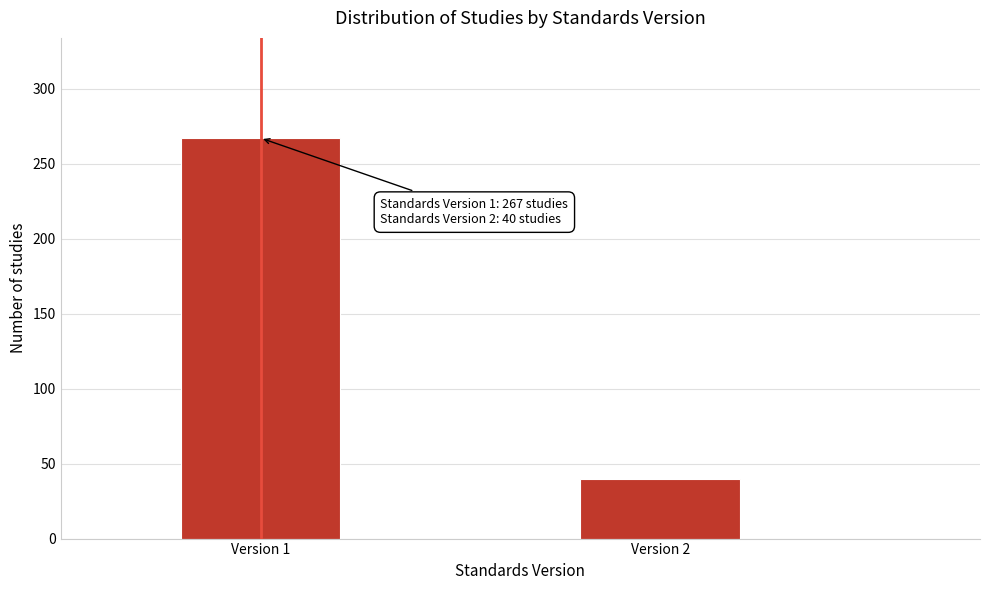

Reading left to right, extract all data points from this chart.

Version 1=267	Version 2=40